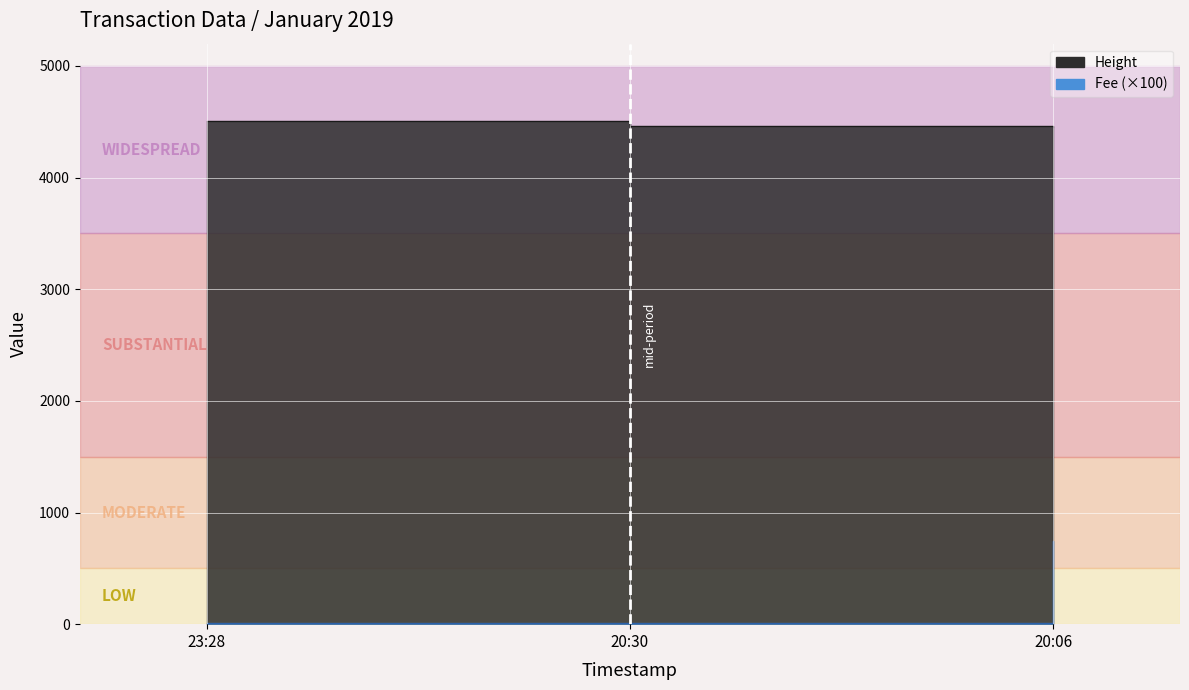

Which series has the largest total across all categories?

Height